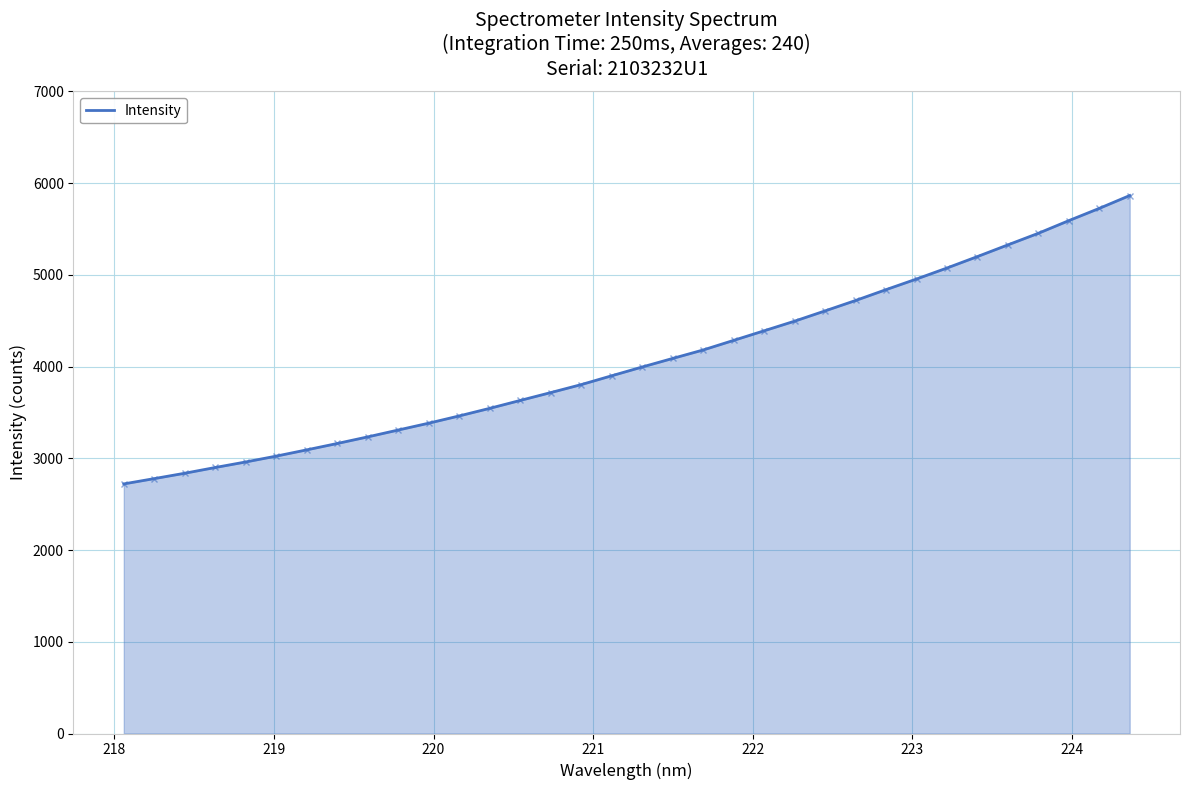

What is the maximum value shown in the chart?

5863.5